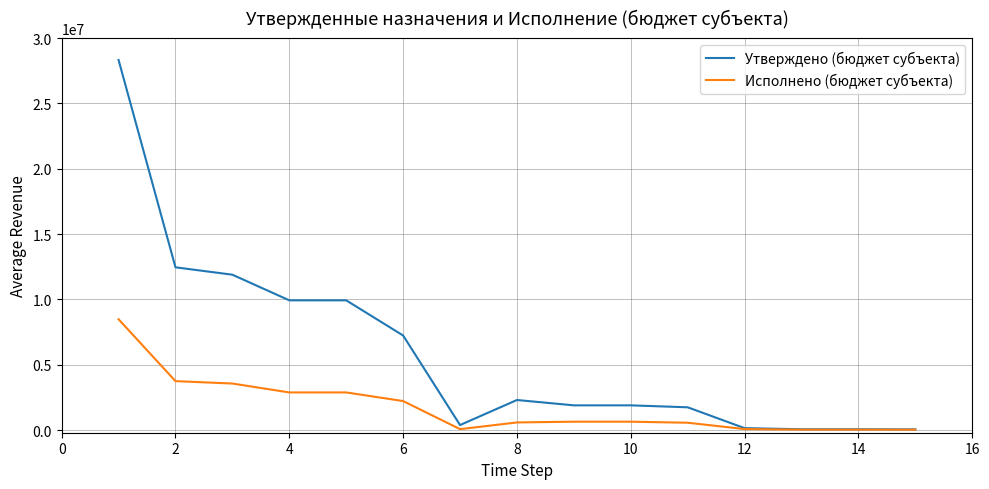

What is the difference between the second highest and minimum values in the Исполнено (бюджет субъекта) series?

3714891.2